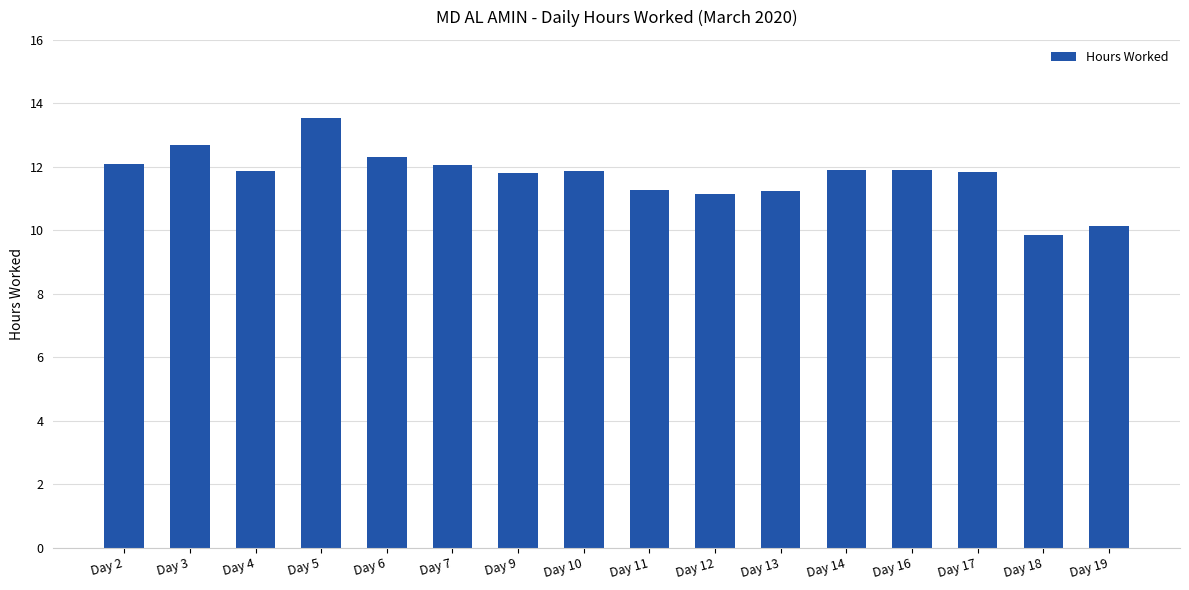

What is the change in value from Day 13 to Day 16?

+0.7